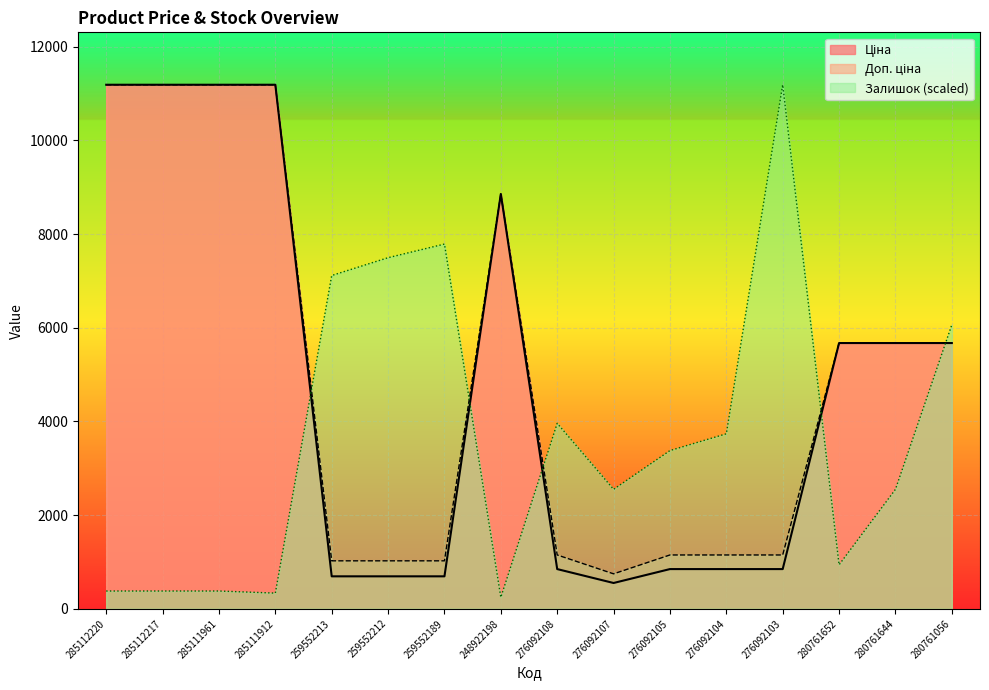

Is it true that Залишок equals 132.3 at 285112217?

False